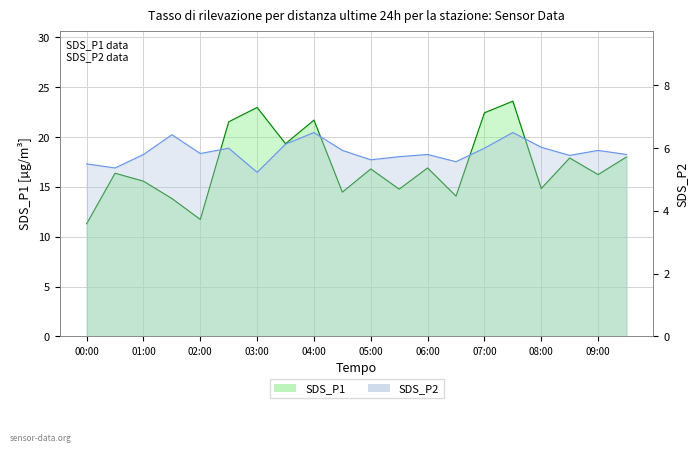

Is it true that SDS_P2 equals 8.6 at 05:30?

False